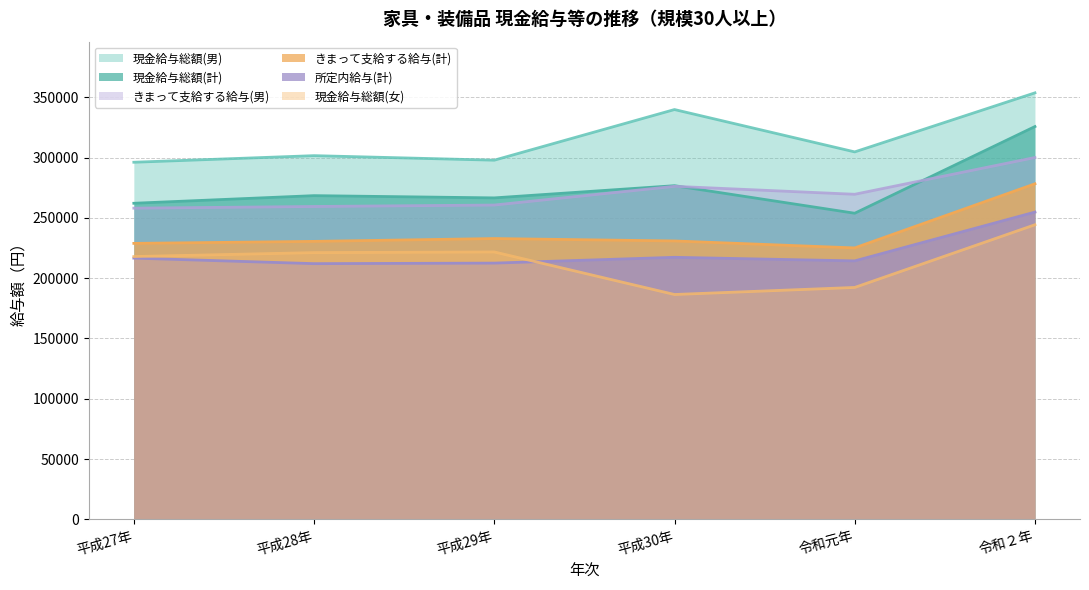

What is the difference between the highest and lowest values at 令和元年?

112373